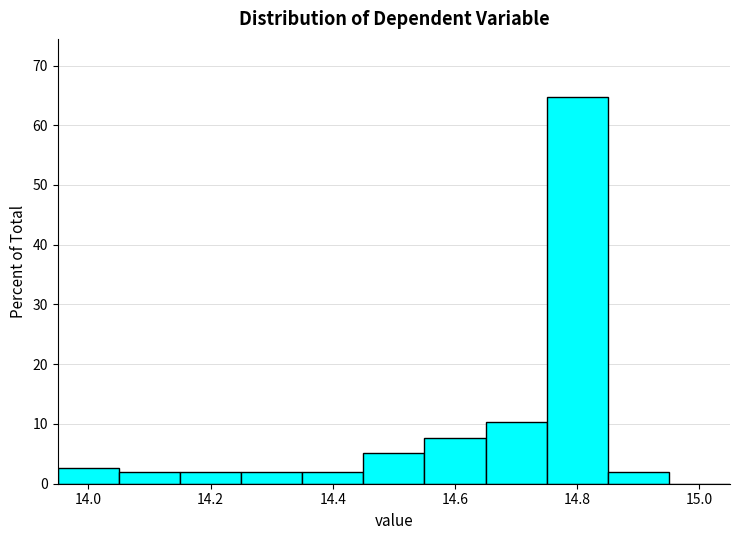

Reading left to right, transcribe this chart: for each bar, give the range it covers on the x-axis and its height. Neither the bar edges nor the heights are printed on the chart, so give them approximately, as read against the axes.

13.95 to 14.05: 3
14.05 to 14.15: 2
14.15 to 14.25: 2
14.25 to 14.35: 2
14.35 to 14.45: 2
14.45 to 14.55: 5
14.55 to 14.65: 8
14.65 to 14.75: 10
14.75 to 14.85: 65
14.85 to 14.95: 2
14.95 to 15.05: 0